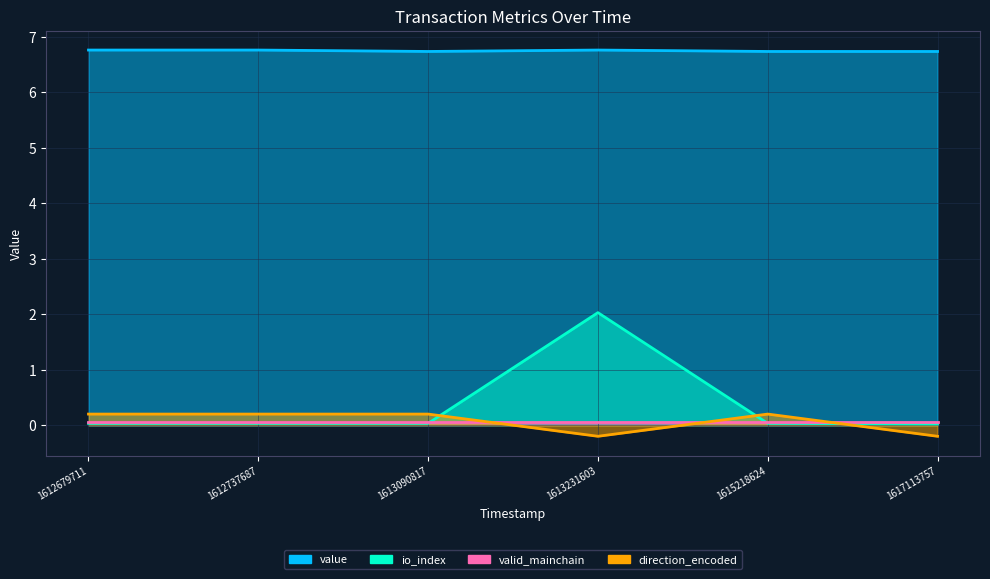

What is the value of the value point at the 5th from the left?

6.7